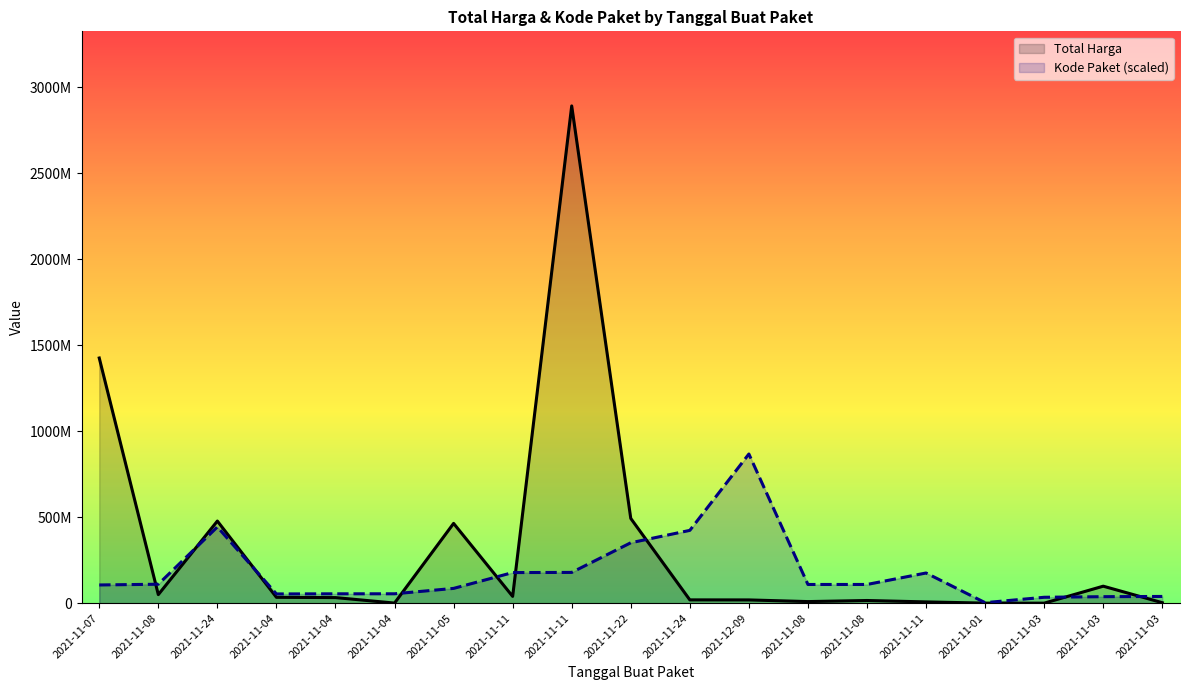

What is the sum of the Total Harga values at 2021-11-11 and 2021-11-11?

46841240.0